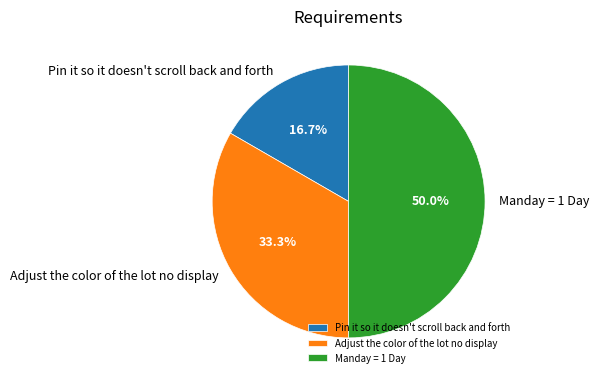

Rank the categories by value from lowest to highest.

Pin it so it doesn't scroll back and forth, Adjust the color of the lot no display, Manday = 1 Day